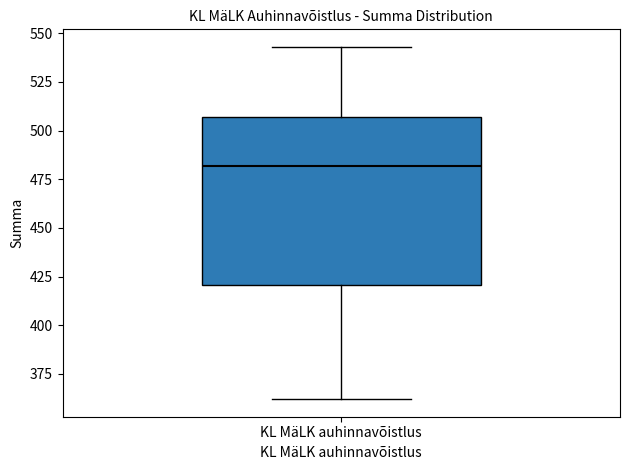

Transcribe this box plot: give where the median line is, the range the box spans, and where the two whiskers end, as read against the y-axis. The values are not printed on the chart, so give them approximately, as read against the axis.

median 480, box 420 to 505, whiskers 360 to 545